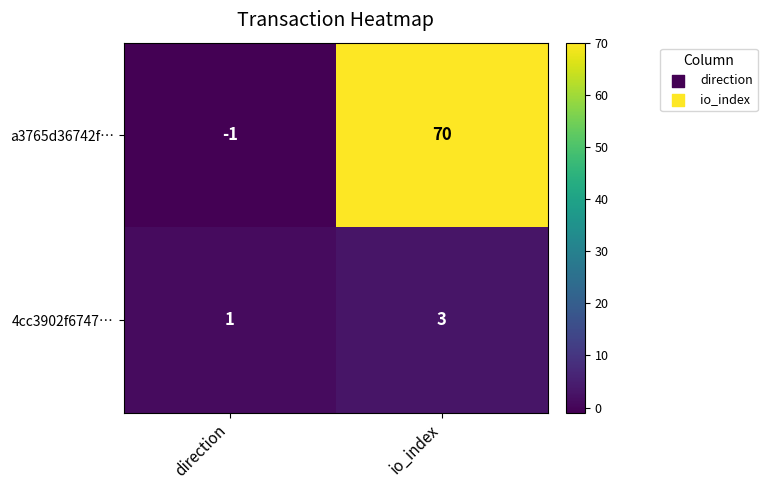

The a3765d36742f… series shows -1 at direction. True or false?

True